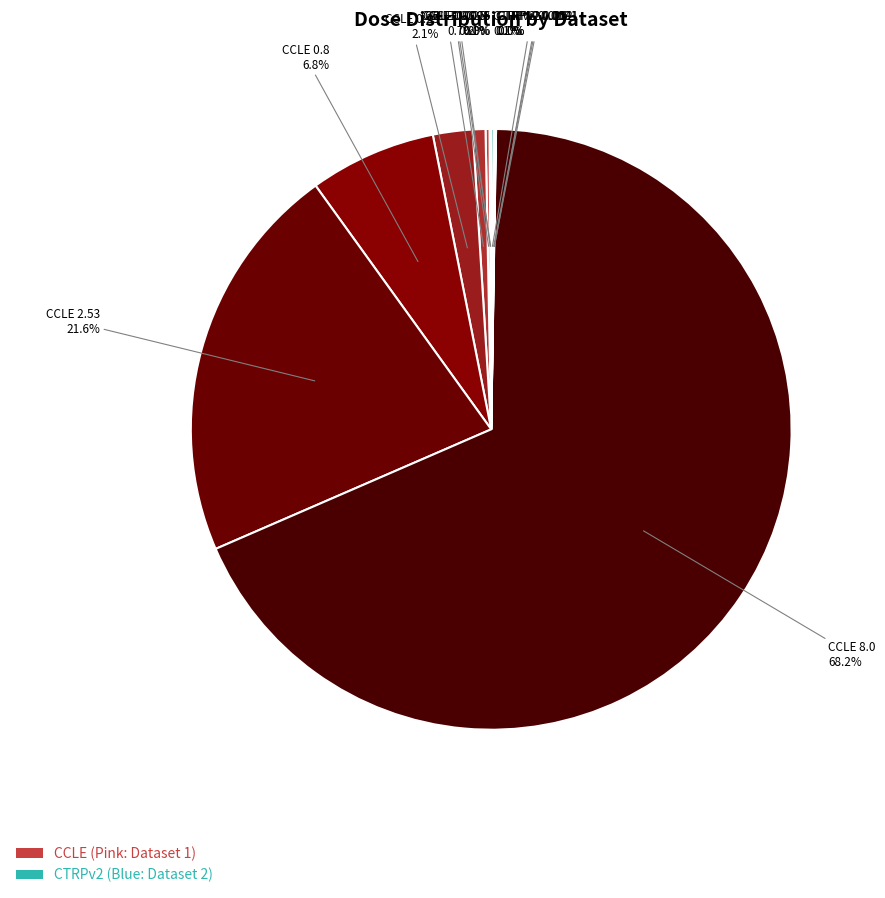

Which category has the biggest portion of the pie?

CCLE 8.0